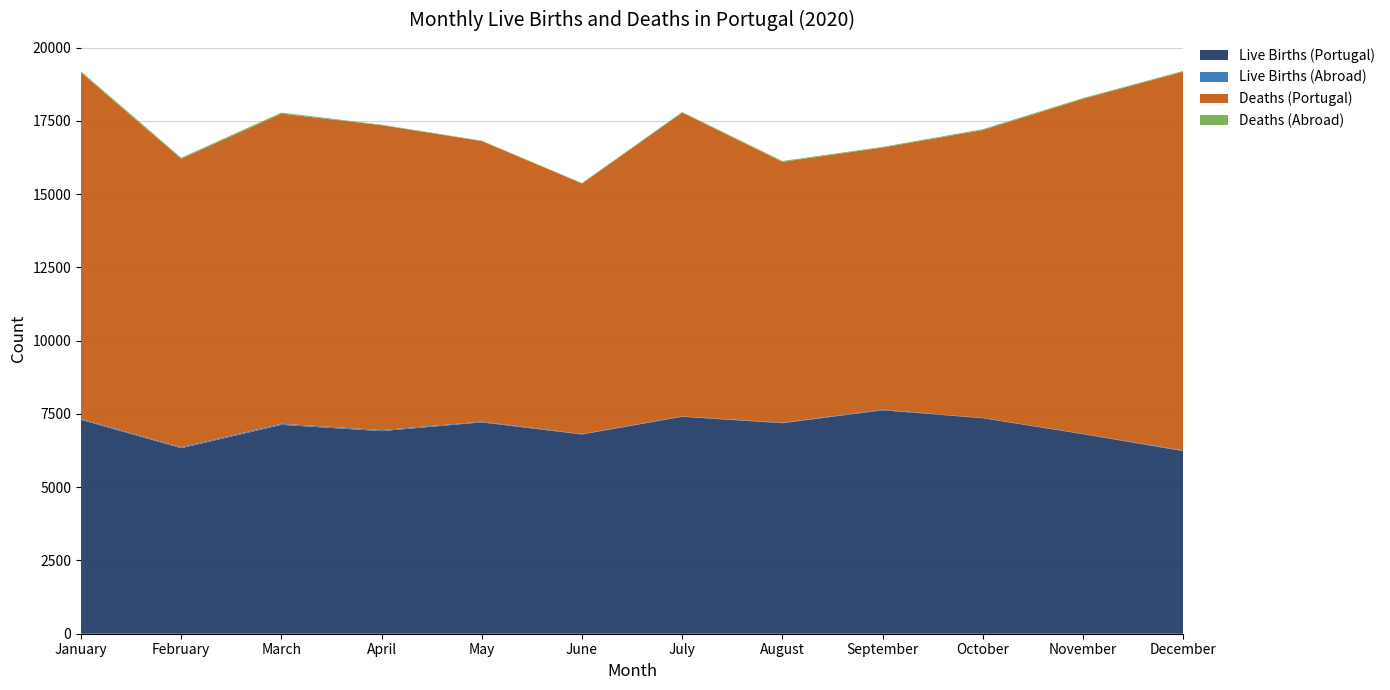

Reading left to right, list all the values displayed in this chart.

Live Births (Portugal): January=7300	February=6332	March=7127	April=6913	May=7213	June=6800	July=7404	August=7184	September=7625	October=7355	November=6811	December=6232
Live Births (Abroad): January=27	February=31	March=38	April=35	May=24	June=16	July=13	August=16	September=22	October=8	November=12	December=20
Deaths (Portugal): January=11821	February=9844	March=10582	April=10405	May=9573	June=8546	July=10365	August=8901	September=8942	October=9820	November=11428	December=12925
Deaths (Abroad): January=41	February=34	March=35	April=16	May=14	June=17	July=20	August=30	September=23	October=33	November=26	December=26